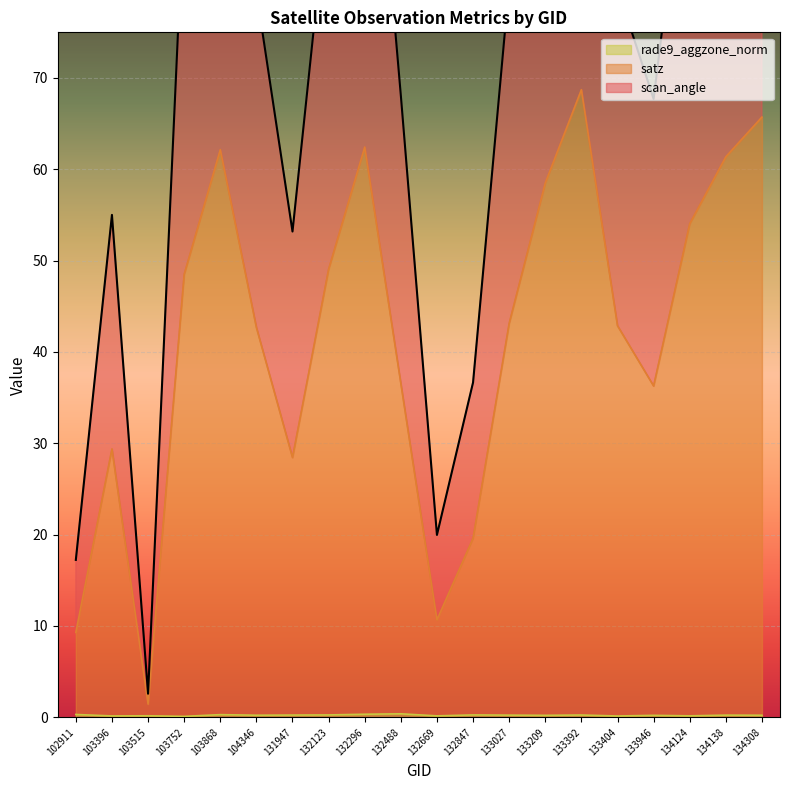

Reading left to right, transcribe all the data shown in this chart.

satz: 9.3	29.4	1.4	48.5	62.2	42.7	28.4	49.1	62.4	36.6	10.7	19.6	43.1	58.5	68.7	42.9	36.3	54.0	61.4	65.7
scan_angle: 17.2	55.0	2.6	90.0	113.5	79.4	53.2	90.8	114.0	68.1	20.0	36.7	80.2	107.4	124.2	79.8	67.7	99.7	112.3	119.4
rade9_aggzone_norm: 0.3	0.2	0.2	0.1	0.3	0.2	0.2	0.3	0.3	0.4	0.2	0.3	0.2	0.2	0.3	0.1	0.2	0.2	0.2	0.2